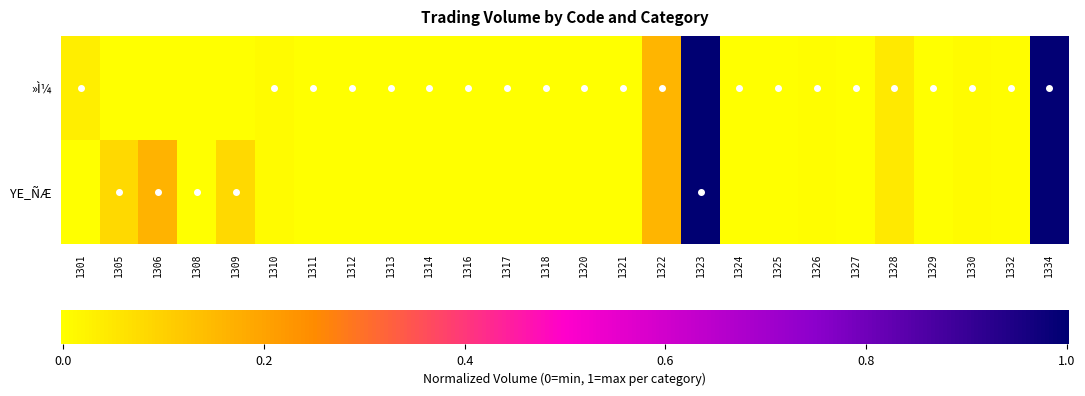

What is the difference between the maximum and second lowest values in the YE_ÑÆ series?

1.0